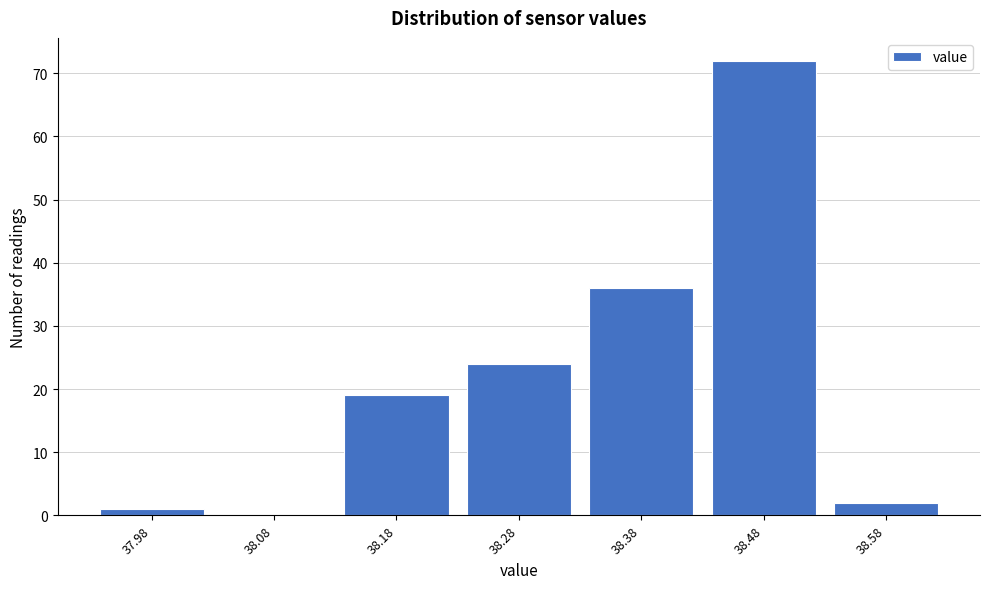

Reading left to right, extract all data points from this chart.

37.98=1	38.08=0	38.18=19	38.28=24	38.38=36	38.48=72	38.58=2